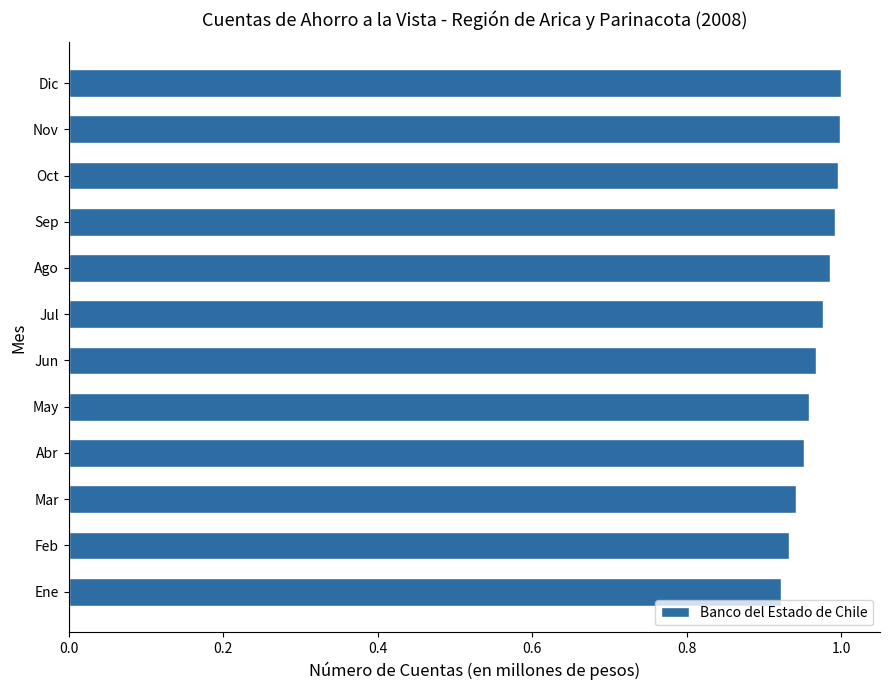

The chart shows a value of 1.0 at Jul. True or false?

True